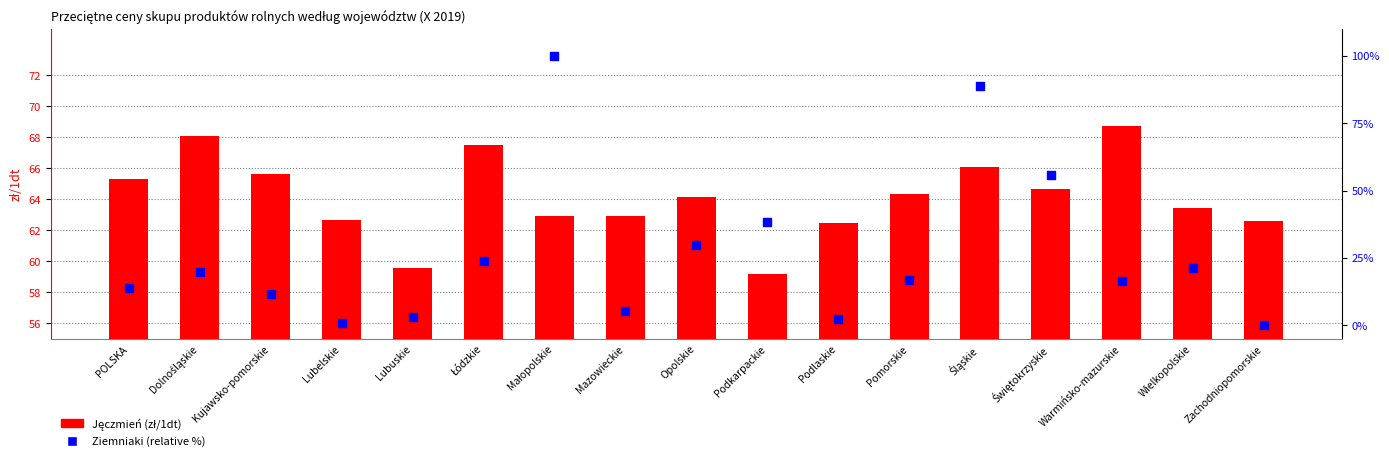

Is the value of Ziemniaki (relative %) at Świętokrzyskie greater than the value of Jęczmień (zł/1dt) at Wielkopolskie?

No